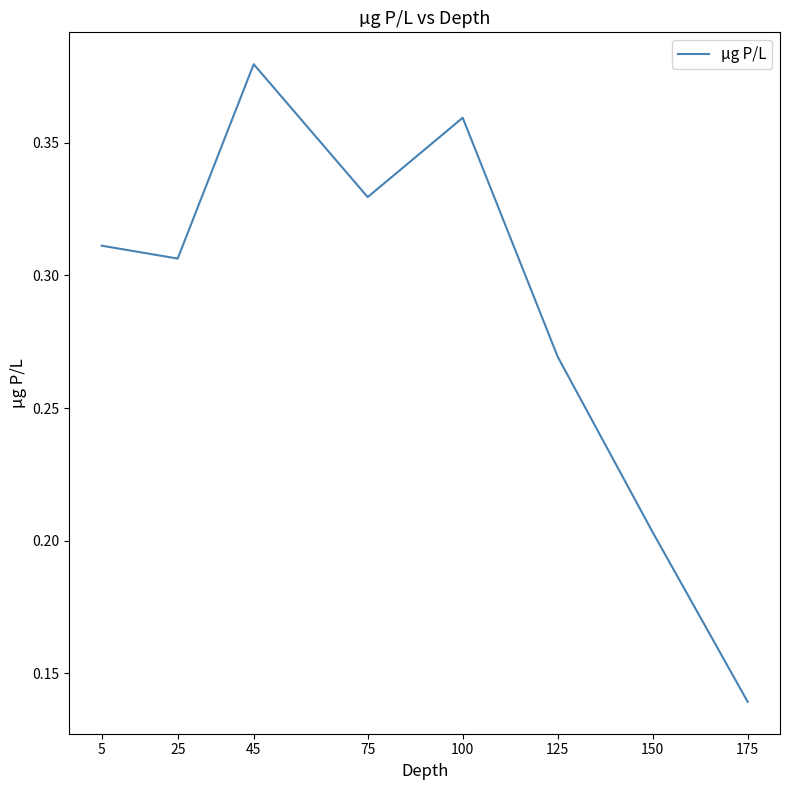

Rank the categories by value from lowest to highest.

175, 150, 125, 25, 5, 75, 100, 45